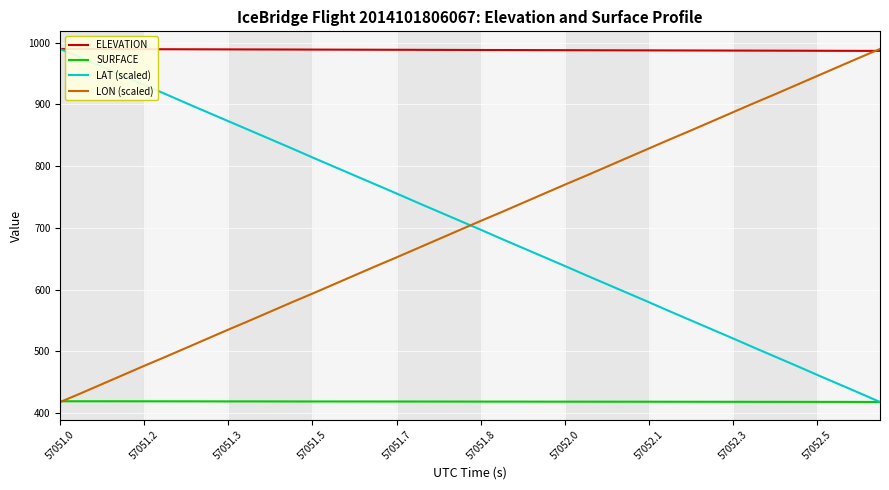

What is the smallest value displayed?

418.0